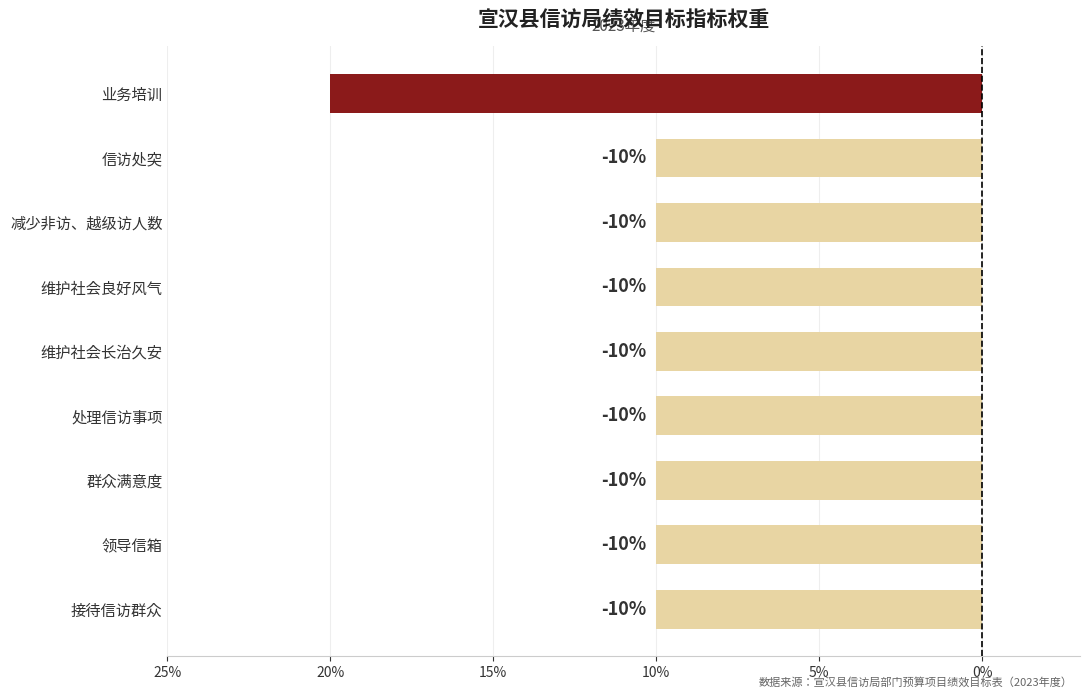

How many bars are there in total?

9